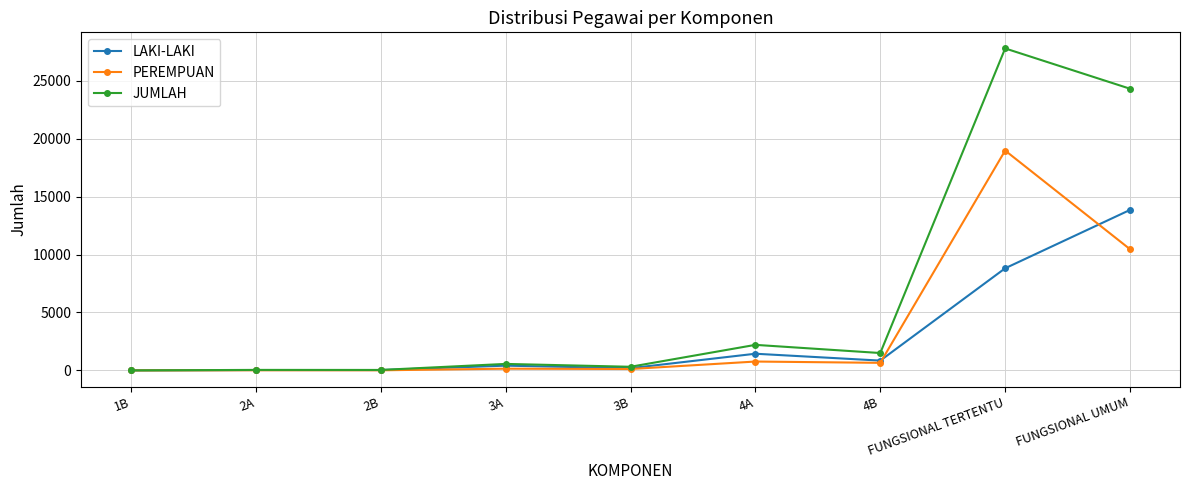

Which series has the largest range (max minus min)?

JUMLAH